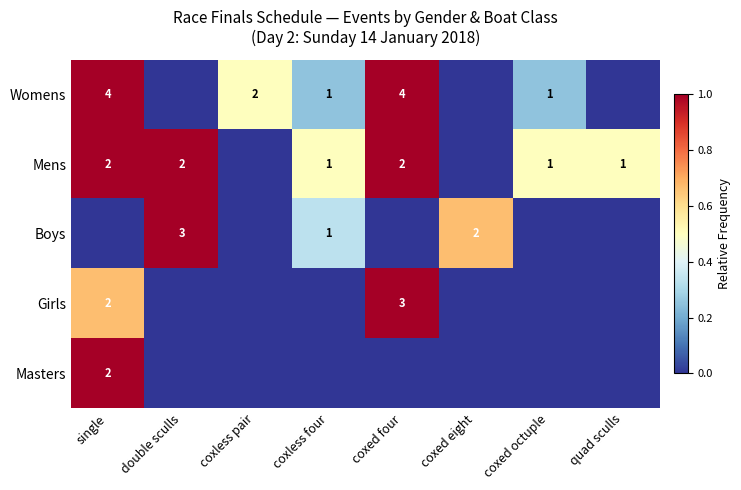

What is the sum of the Womens values at coxless four and single?

5